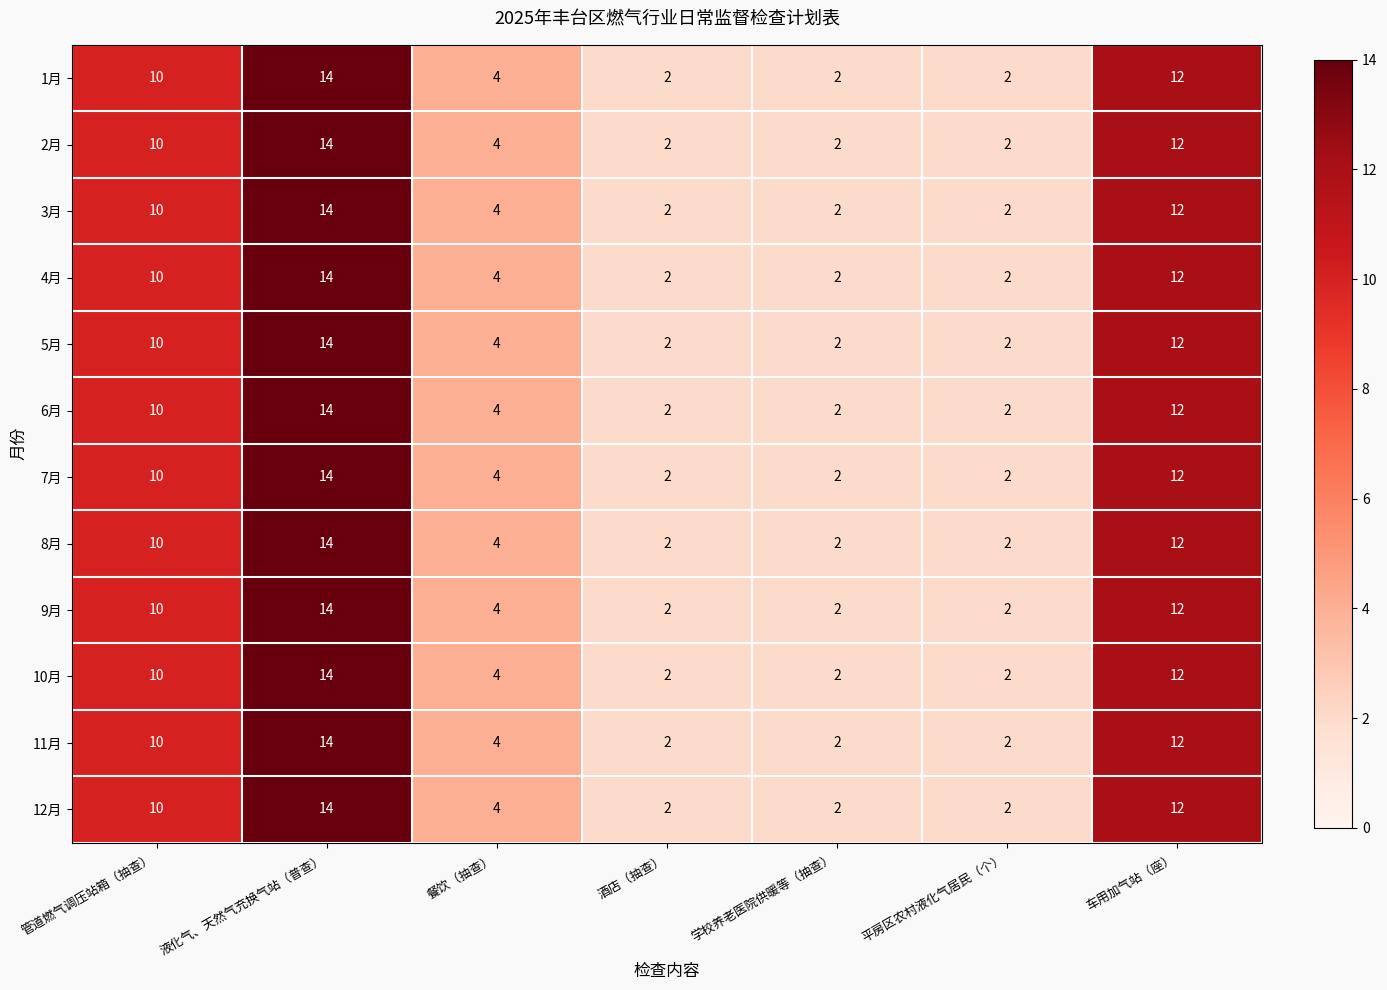

The value of 4月 at 车用加气站（座） is 21. True or false?

False